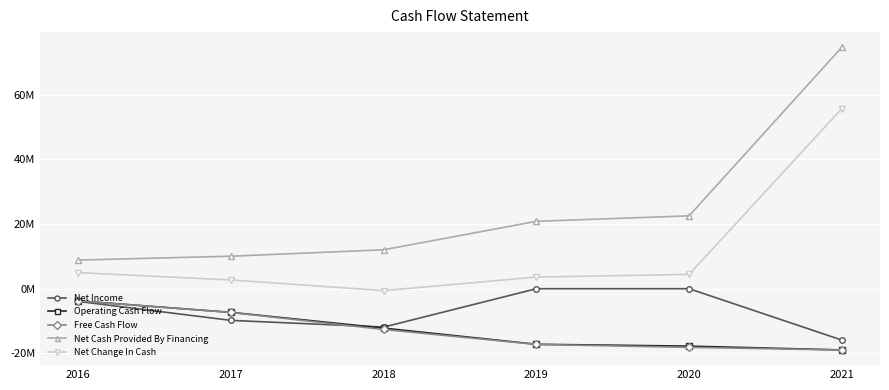

Is it true that Free Cash Flow equals -19.0 at 2021?

True